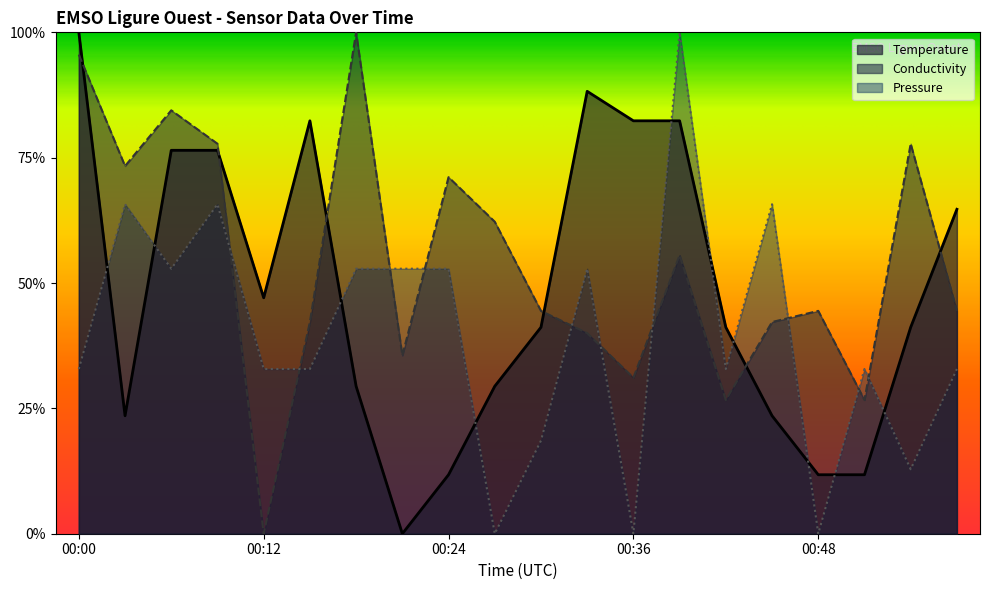

Between 00:48 and 00:00, which is larger?

00:00